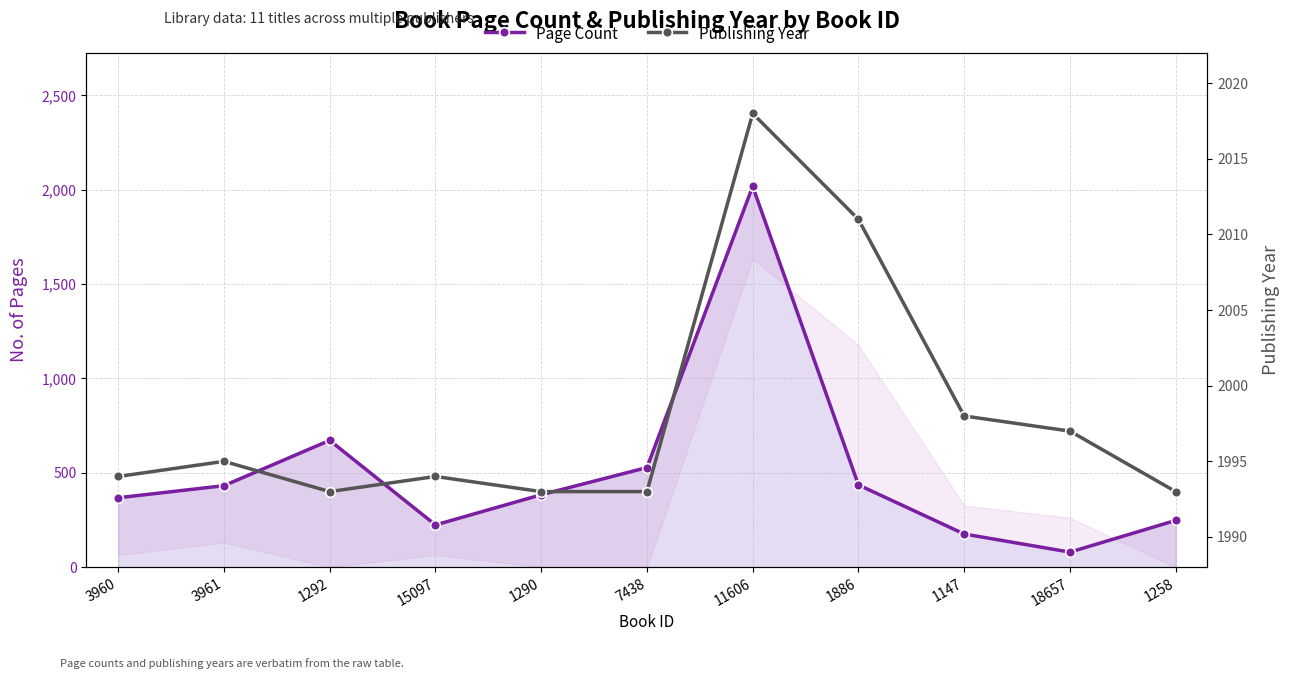

At how many categories does at least one series exceed 1351?

11